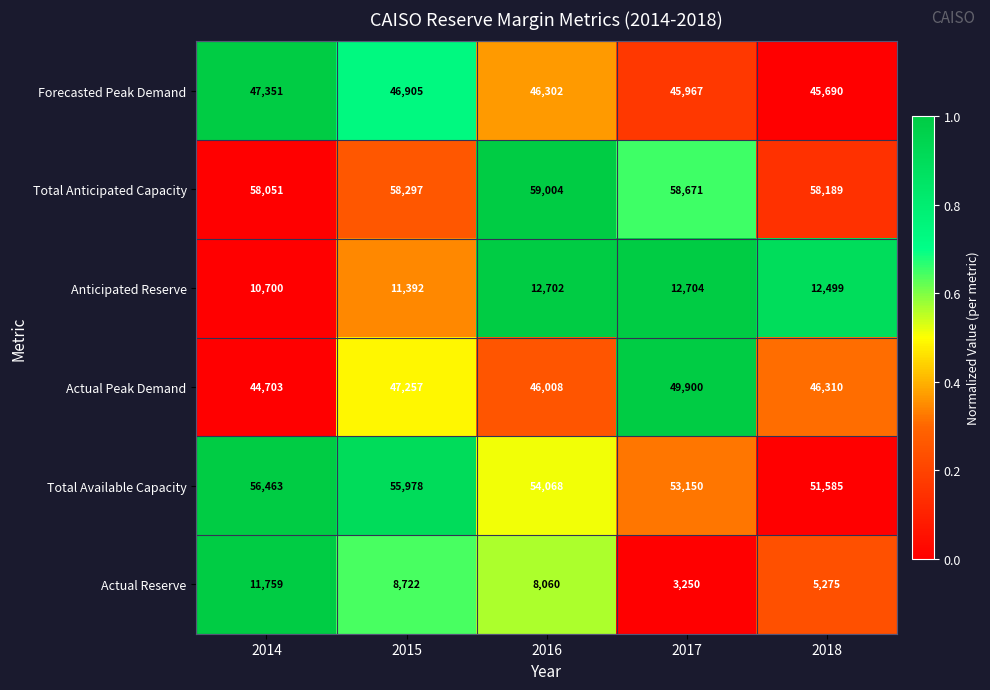

What is the difference between the maximum and minimum values in the Forecasted Peak Demand series?

1661